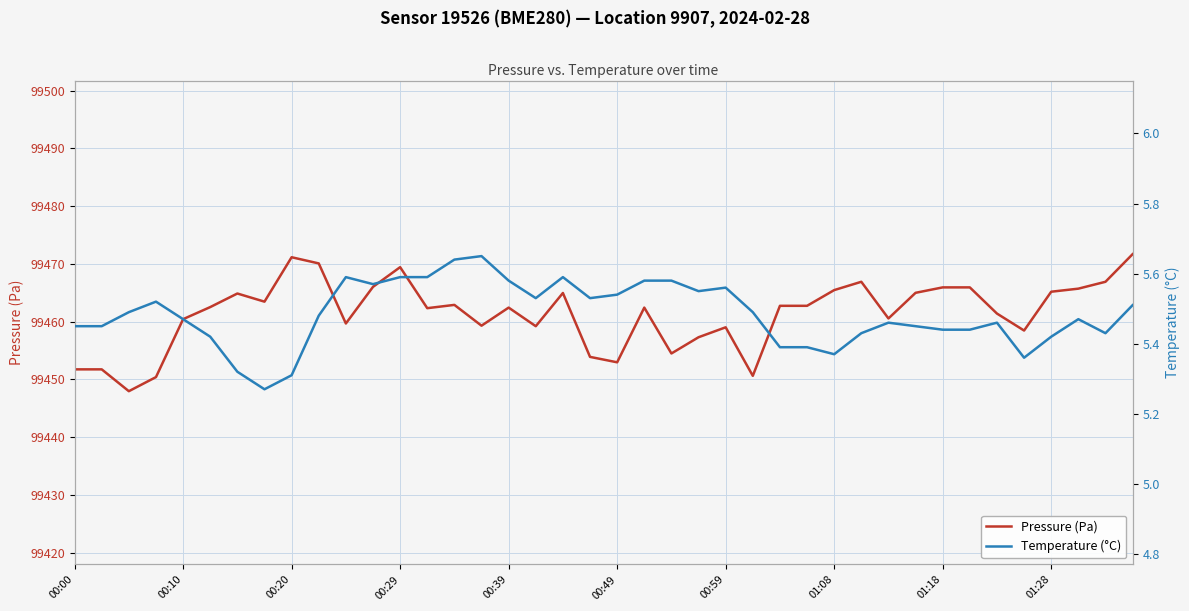

In Temperature (°C), how many points are lower than both neighbors (excluding endpoints)?

8